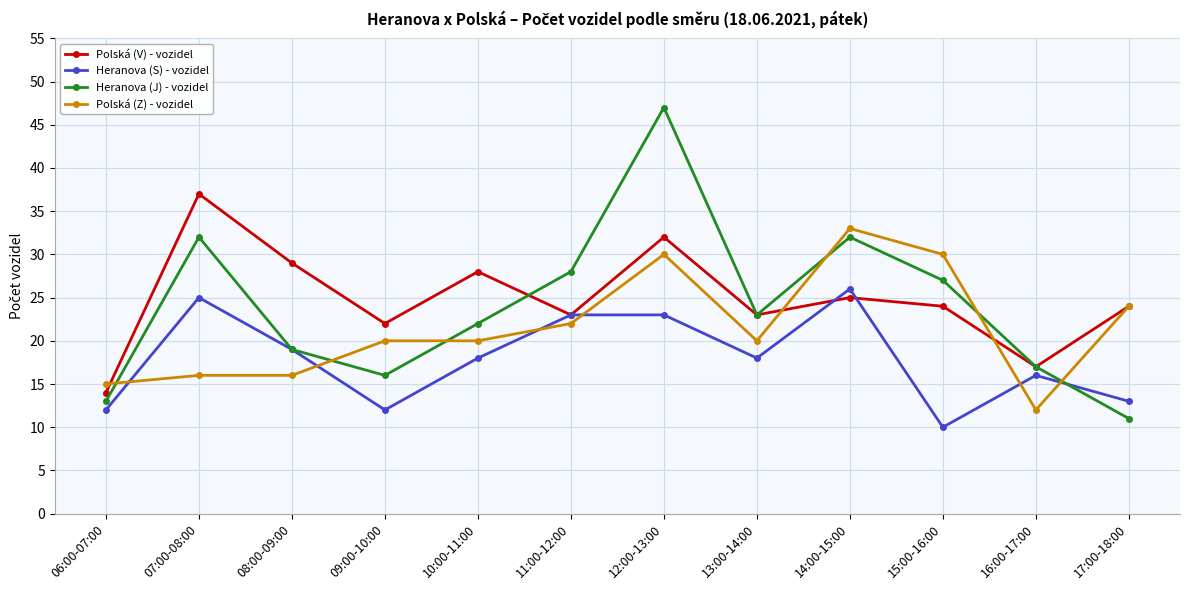

The value of Polská (Z) - vozidel at 11:00-12:00 is 38. True or false?

False